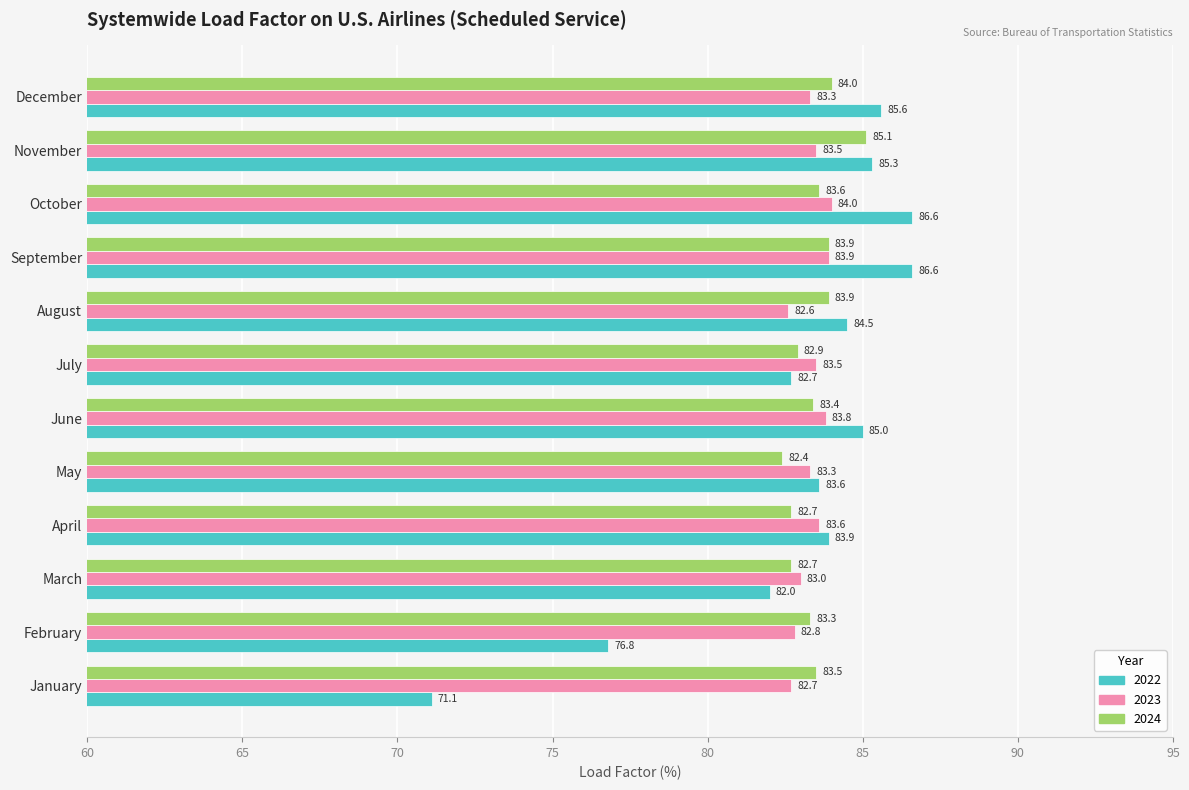

What is the sum of all 2023 values?

1000.0